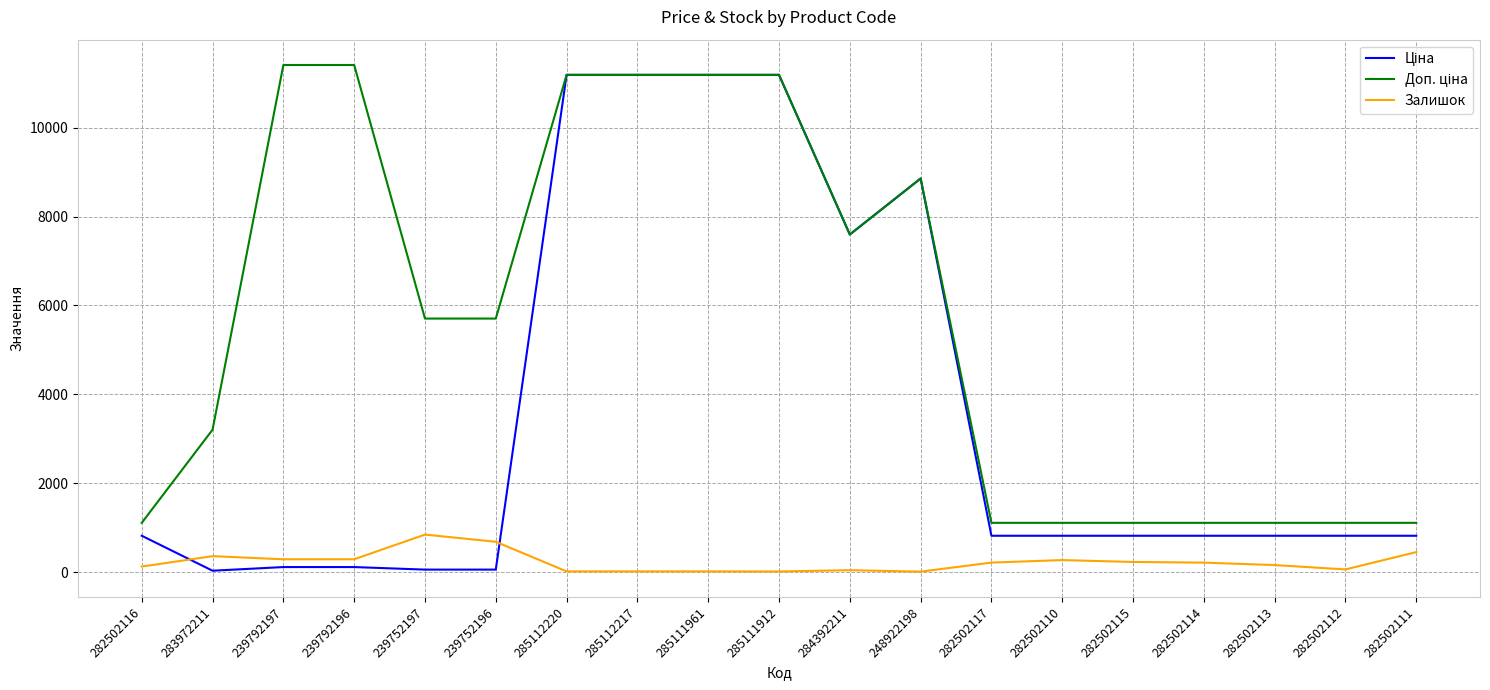

What is the maximum value for Залишок?

845.0